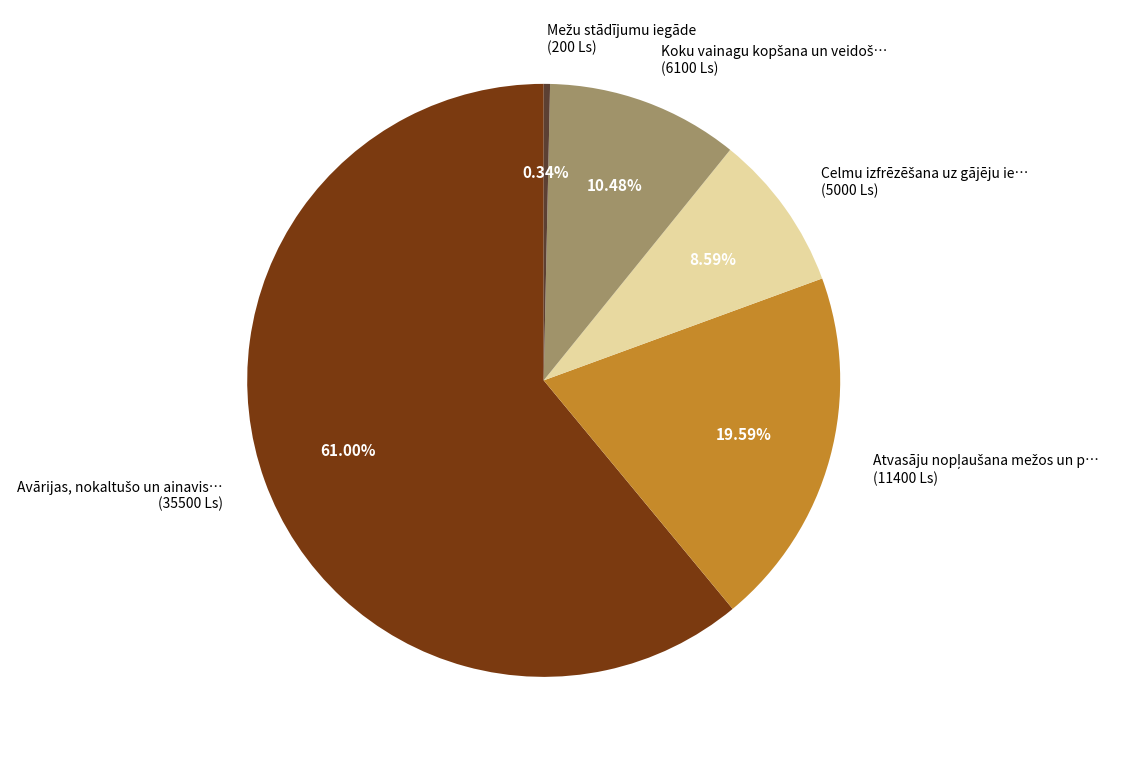

Is there any slice that represents more than half of the pie?

Yes